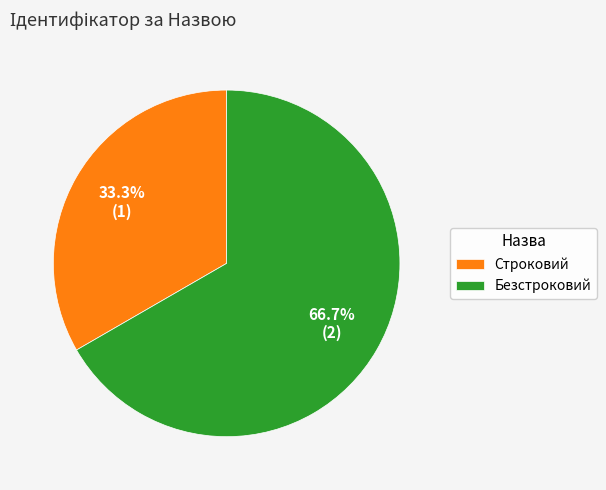

What is the majority slice?

Безстроковий